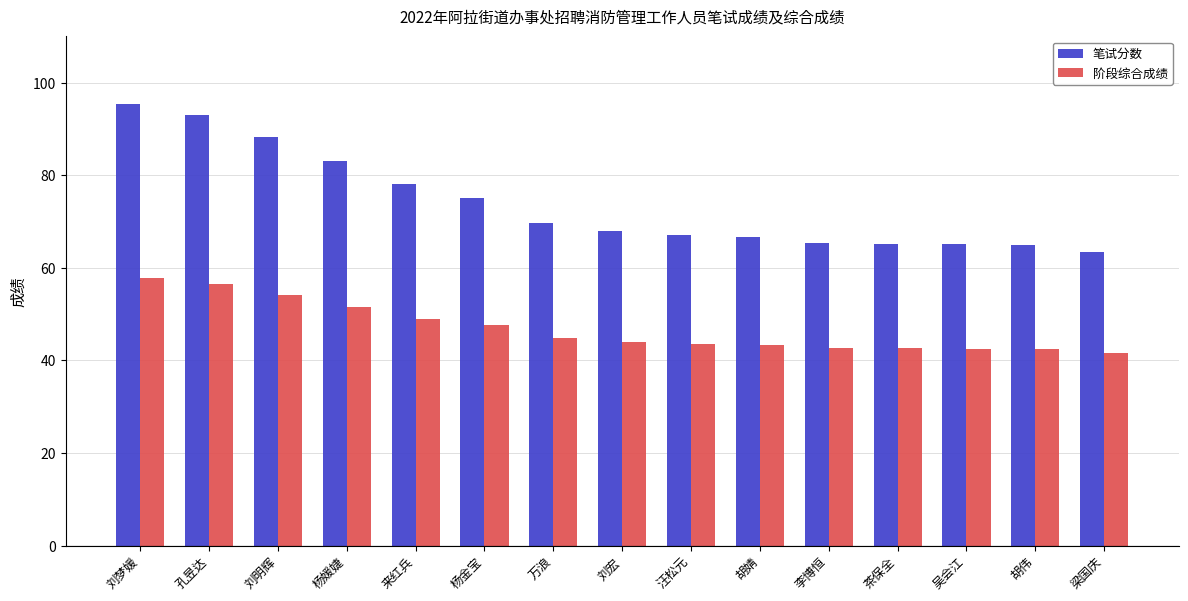

Which series has the largest total across all categories?

笔试分数